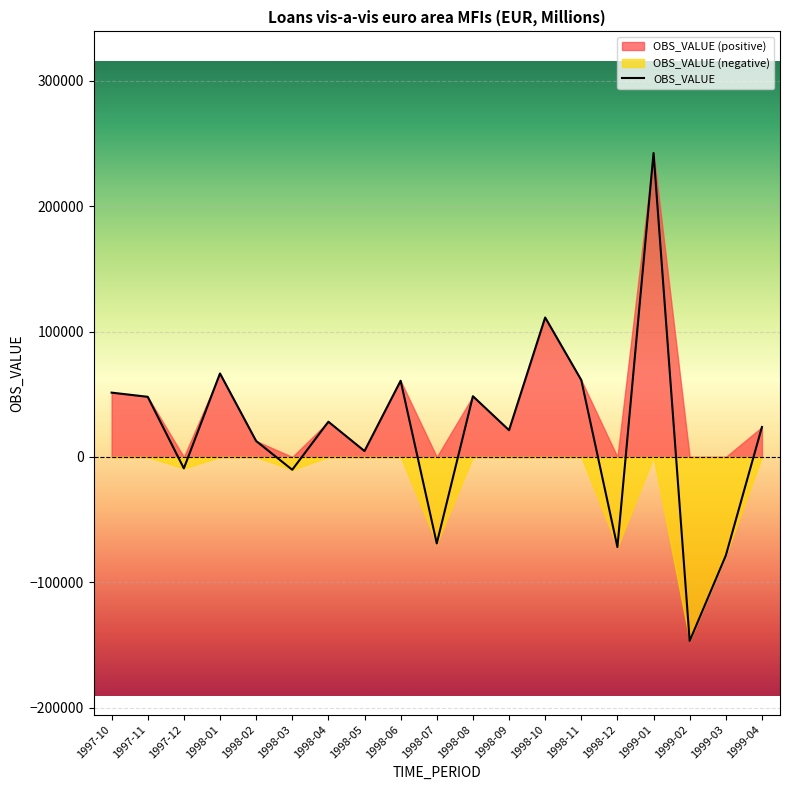

Is it true that the value at 1997-12 is -9121.5?

True